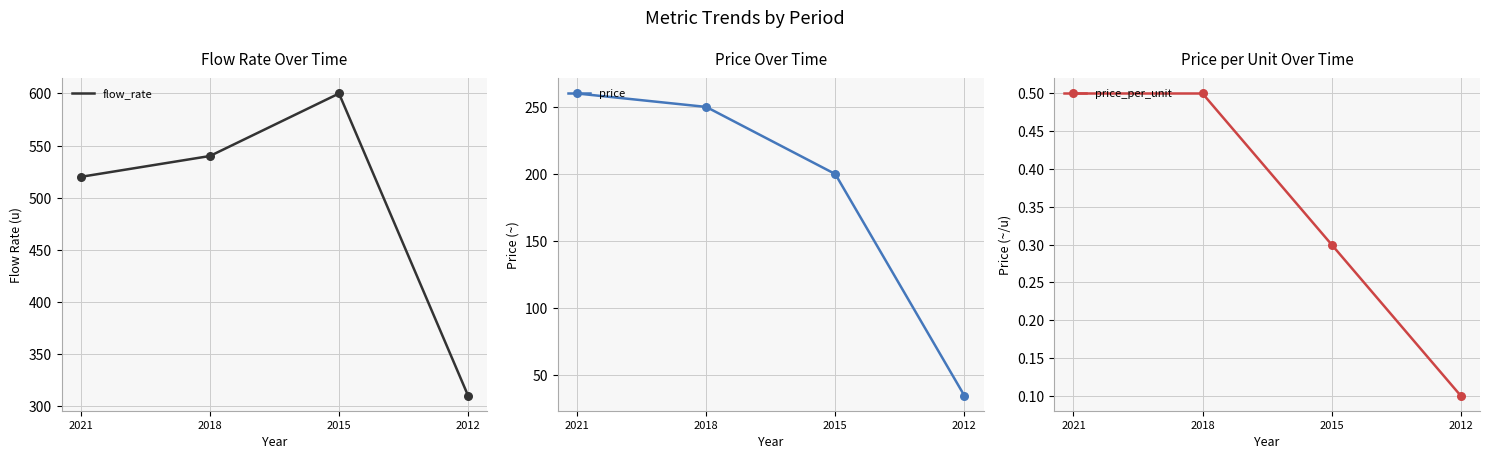

Which series reaches the maximum Y coordinate?

flow_rate